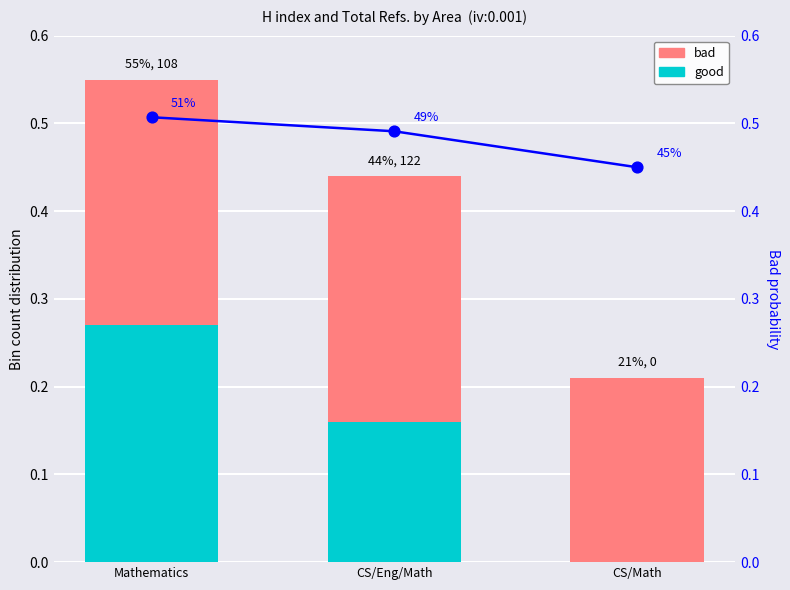

What are all the series names shown in the legend?

good, bad